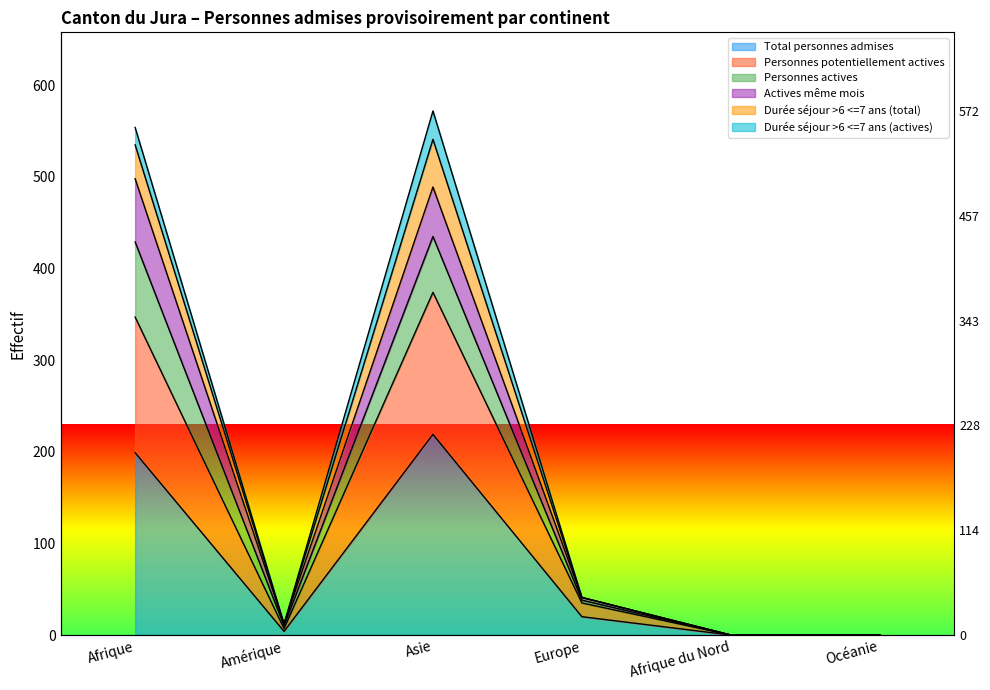

How many data points in Personnes potentiellement actives are less than 35?

3